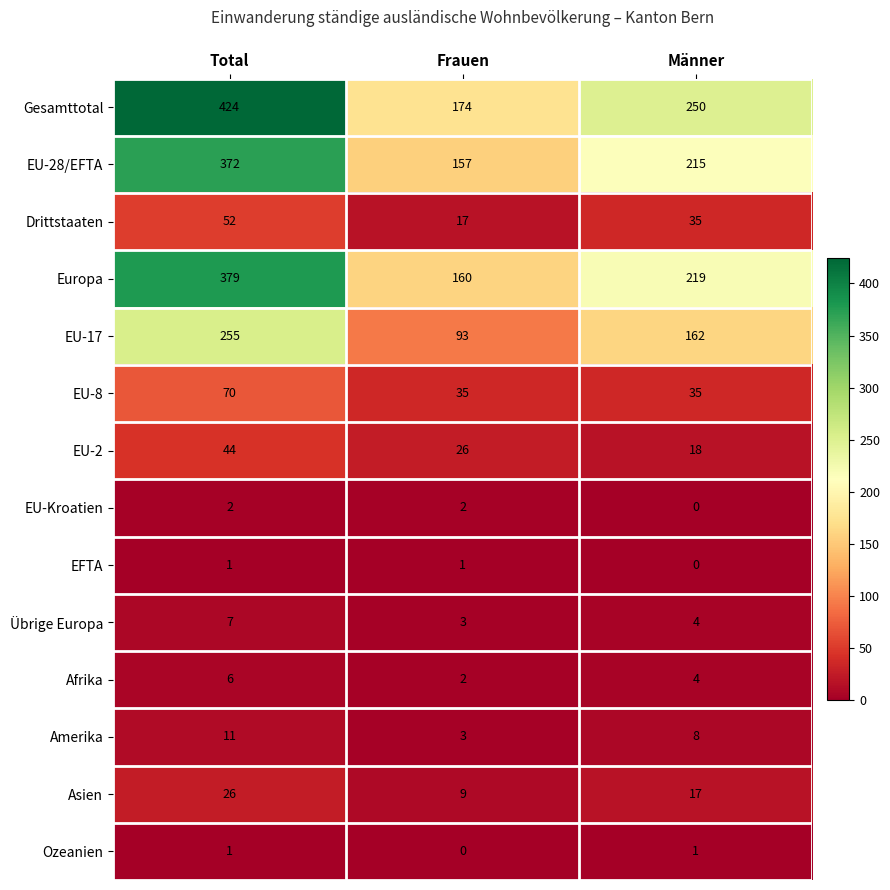

What is the sum of the Europa values at Männer and Frauen?

379